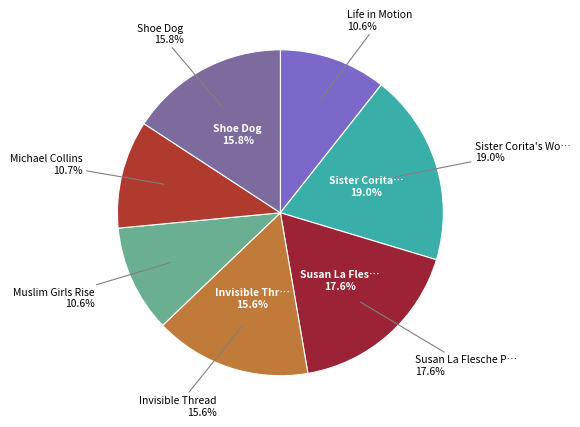

Which category has the biggest portion of the pie?

Sister Corita's Words and Shapes